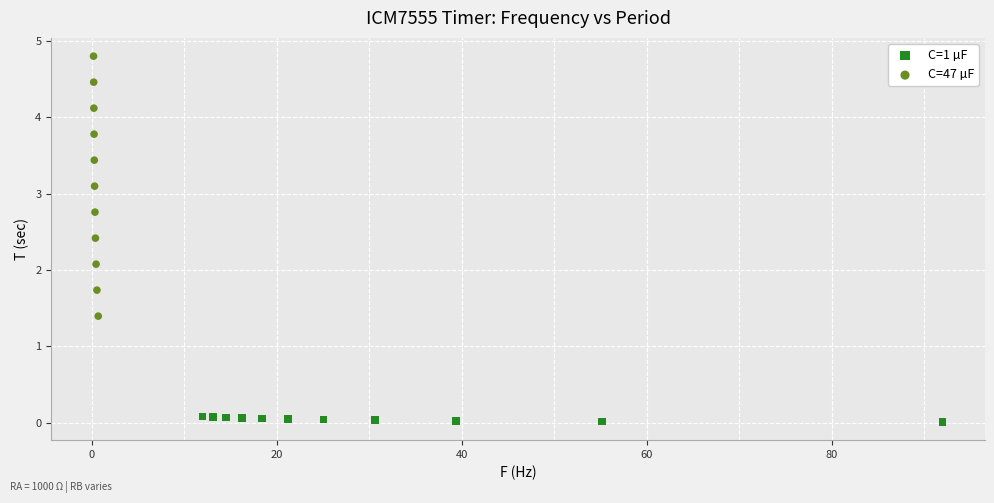

Which series has the widest spread of Y values?

C=47 µF